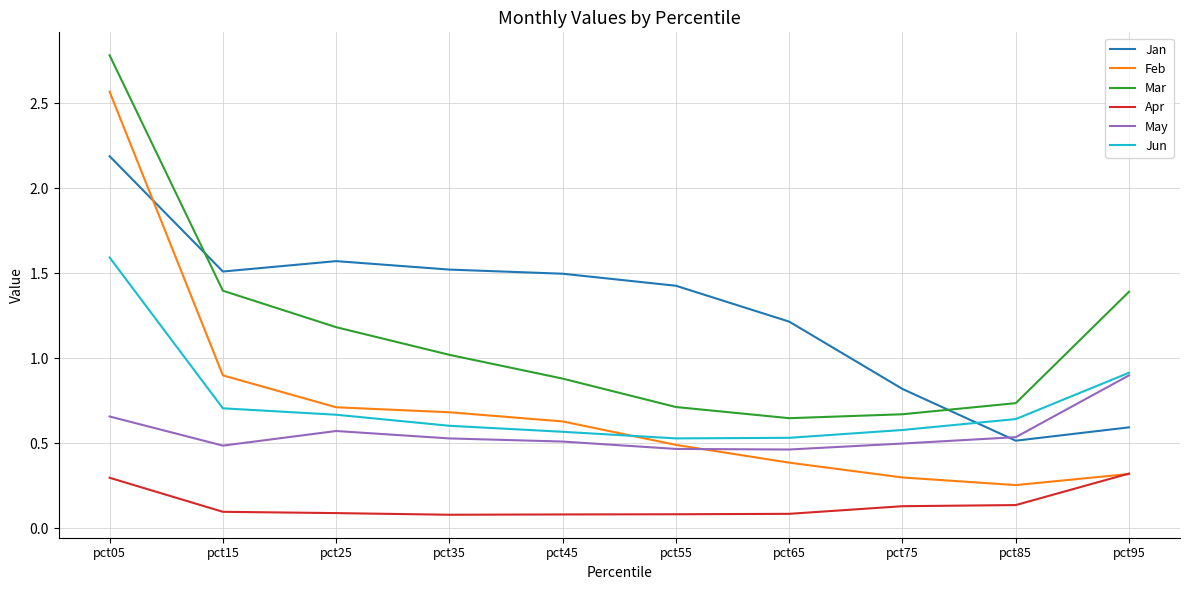

What is the difference between the maximum and minimum values in the May series?

0.4